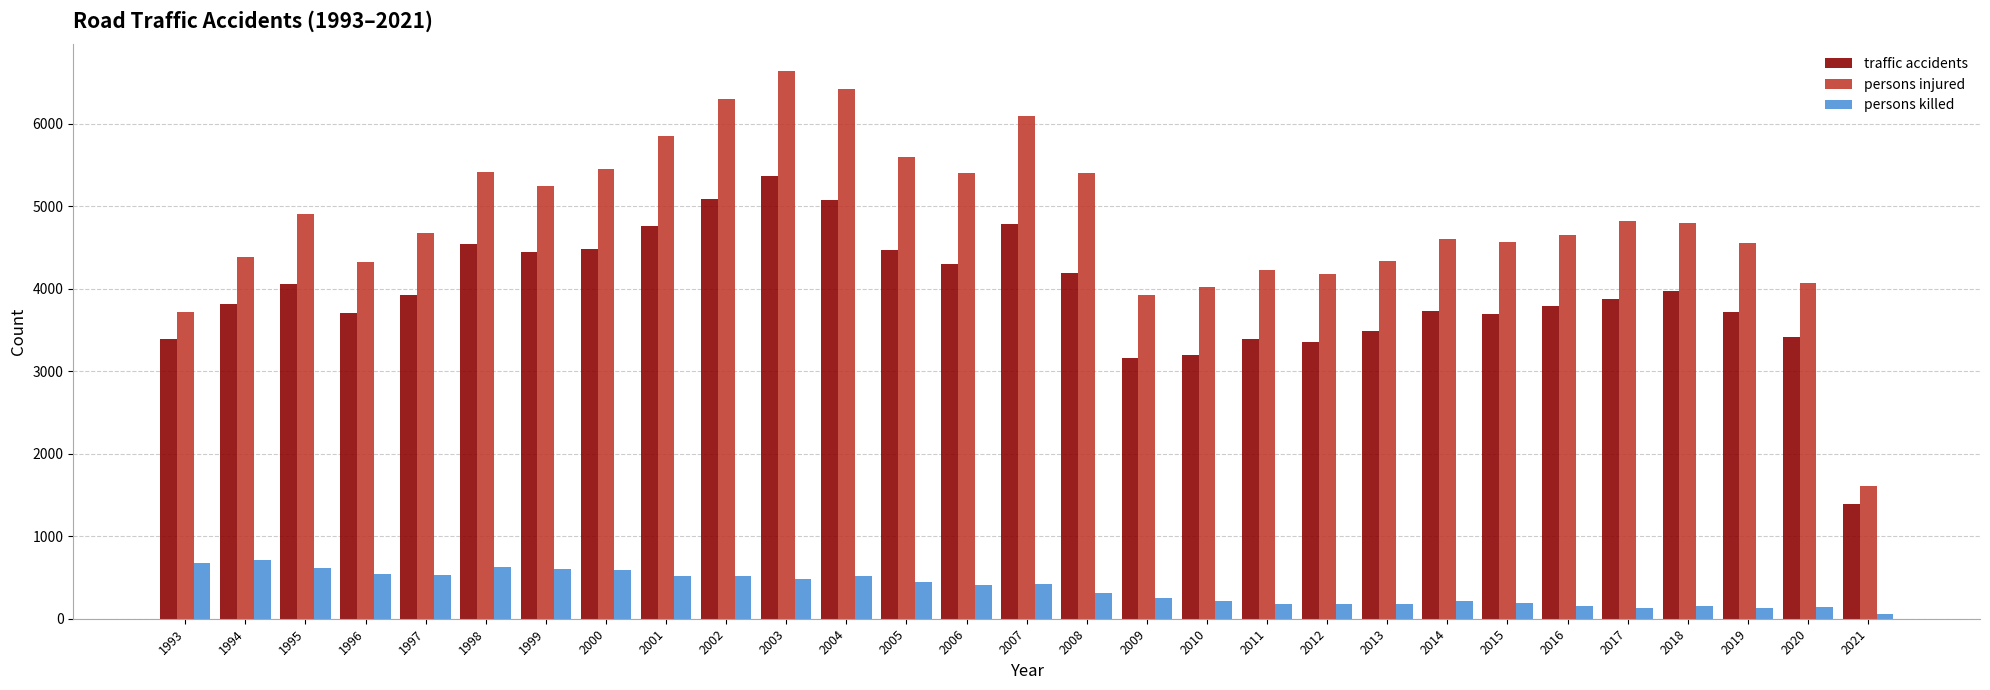

What is the sum of all traffic accidents values?

114571